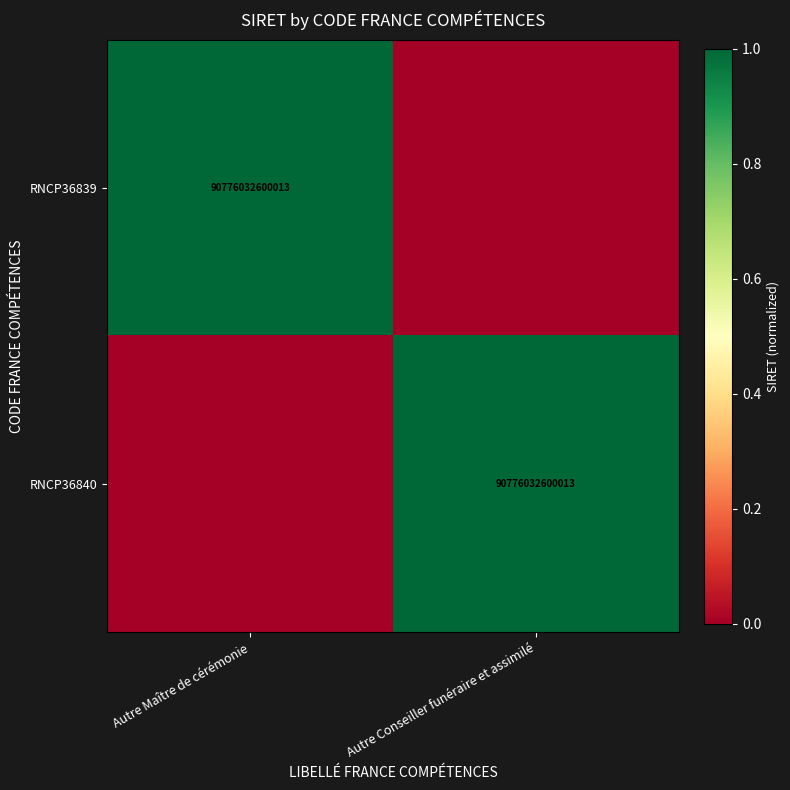

True or false: RNCP36840 has a value of 90776032600013 at Autre Conseiller funéraire et assimilé.

True